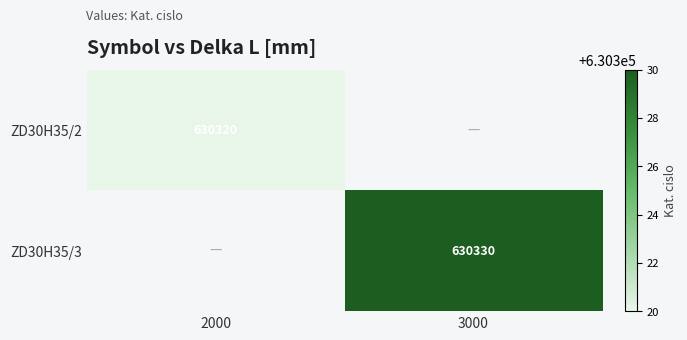

Is it true that ZD30H35/3 equals 630330 at 3000?

True